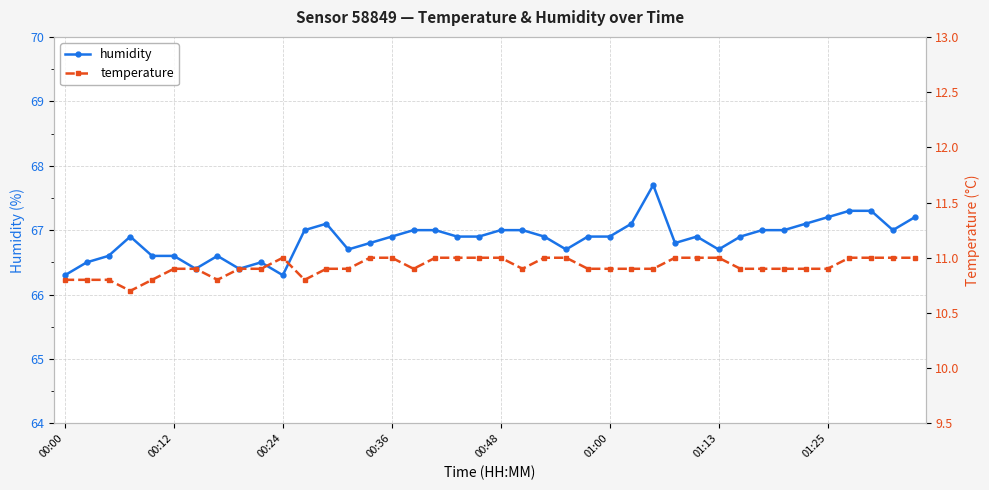

What is the greatest value displayed?

67.7